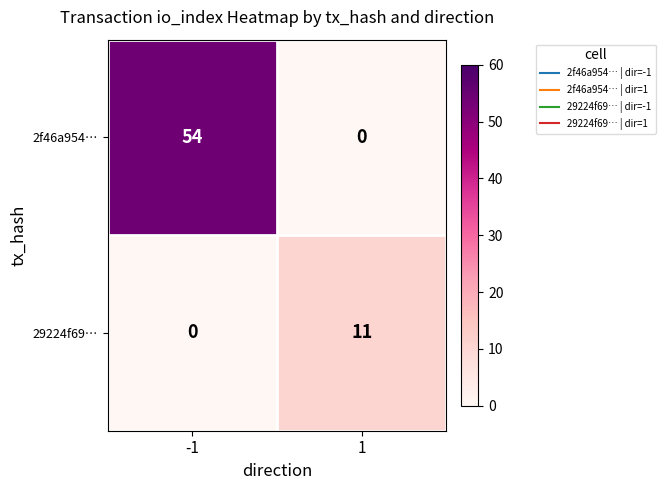

What is the total value across all series at -1?

54